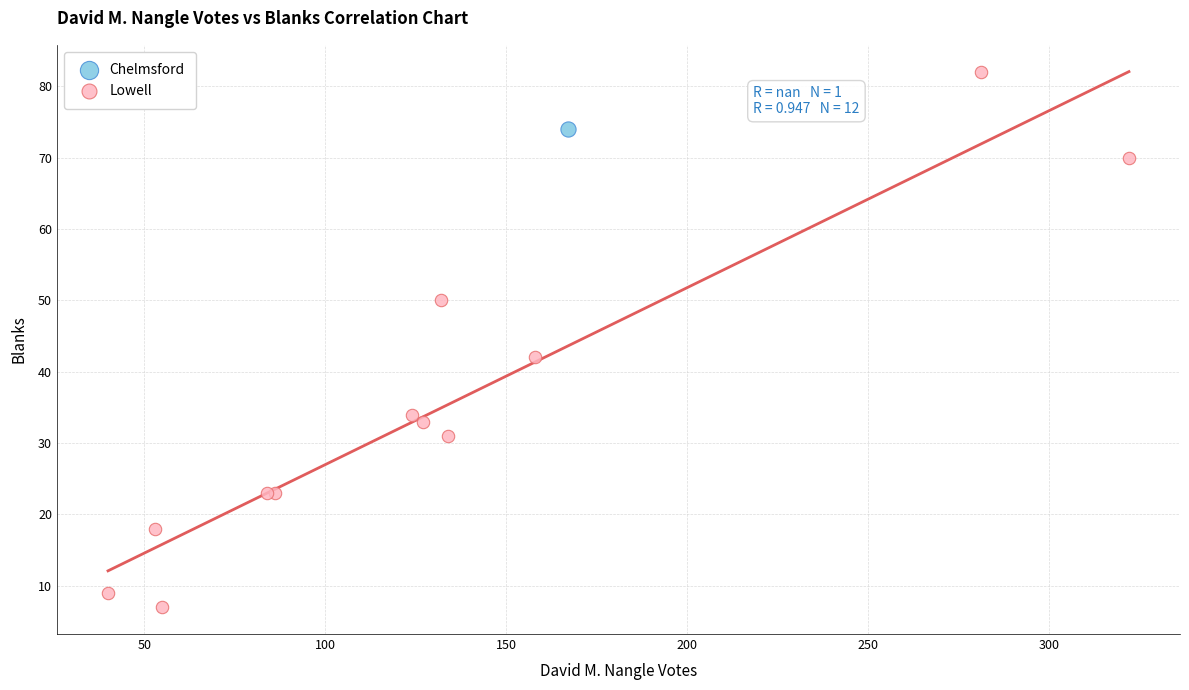

What are all the series names shown in the legend?

Chelmsford, Lowell